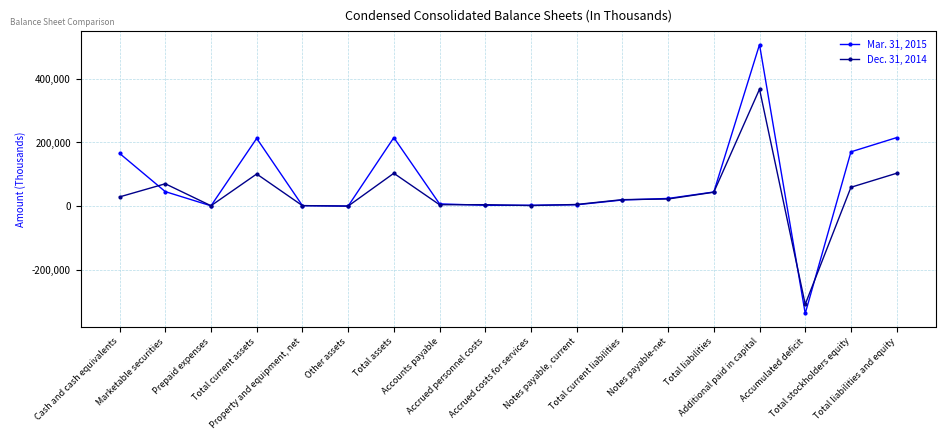

What is the spread (max minus min) of values at Total current assets?

111787